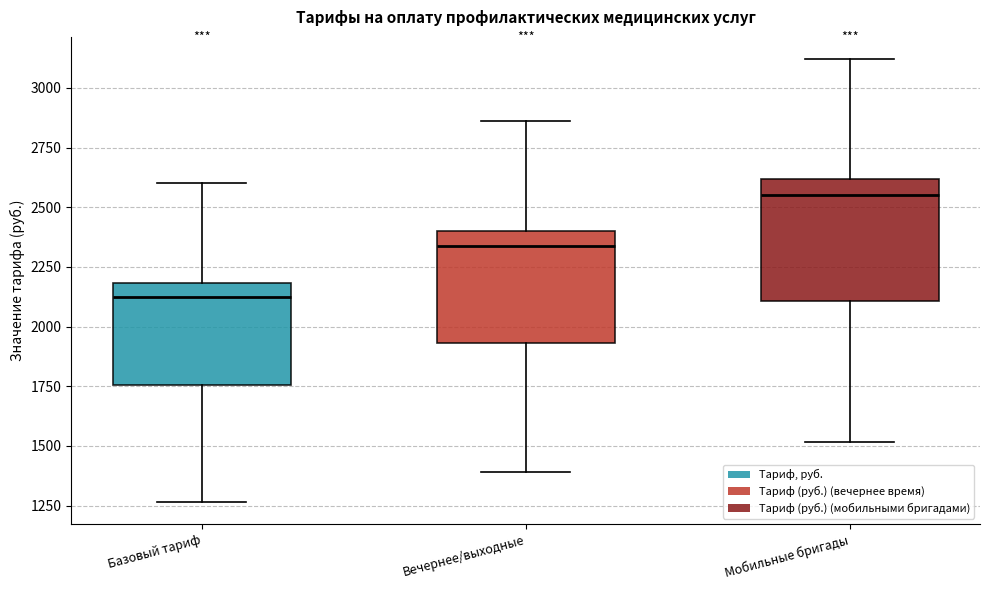

Where does the lower whisker of the box for Базовый тариф end on the y-axis? The values are not printed on the chart, so give them approximately, as read against the axis.

1250